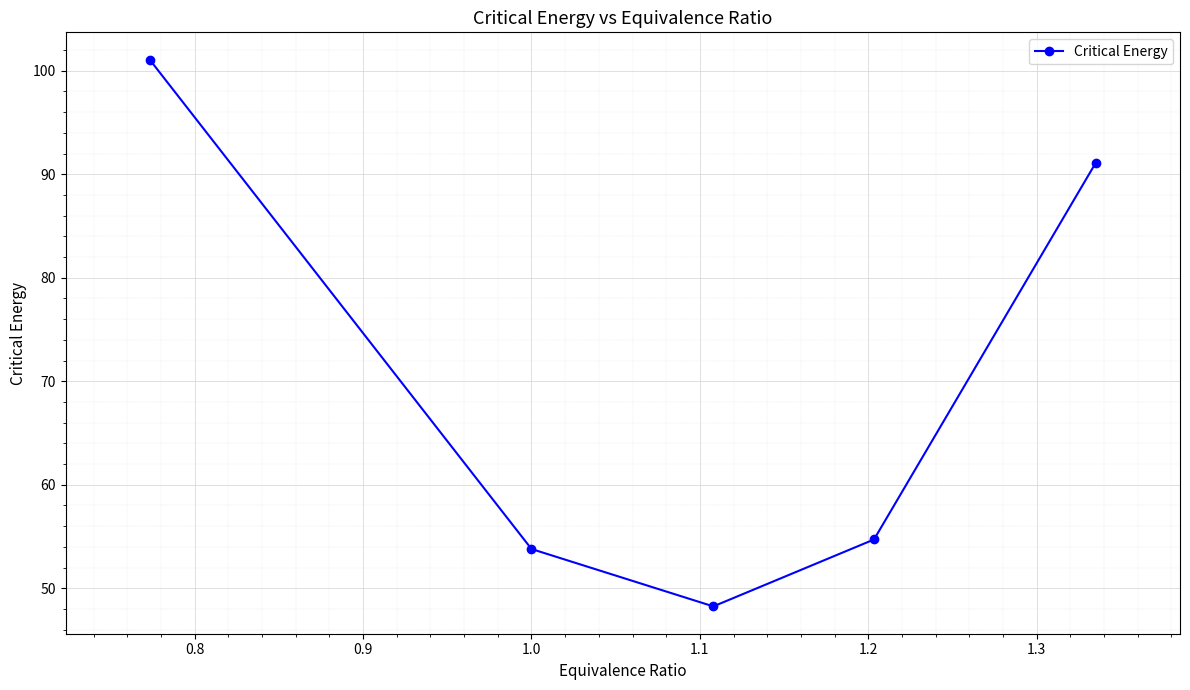

What is the difference between the maximum and second lowest values?

47.3